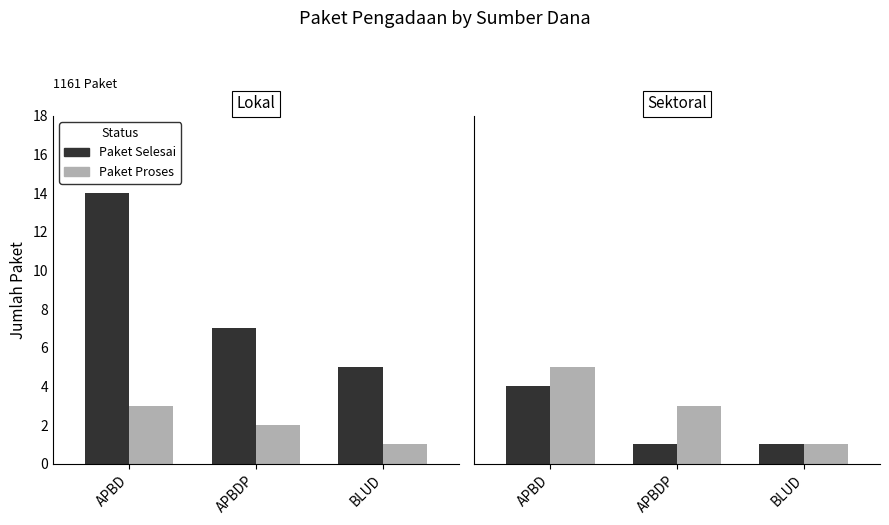

What are all the series names shown in the legend?

Paket Selesai, Paket Proses